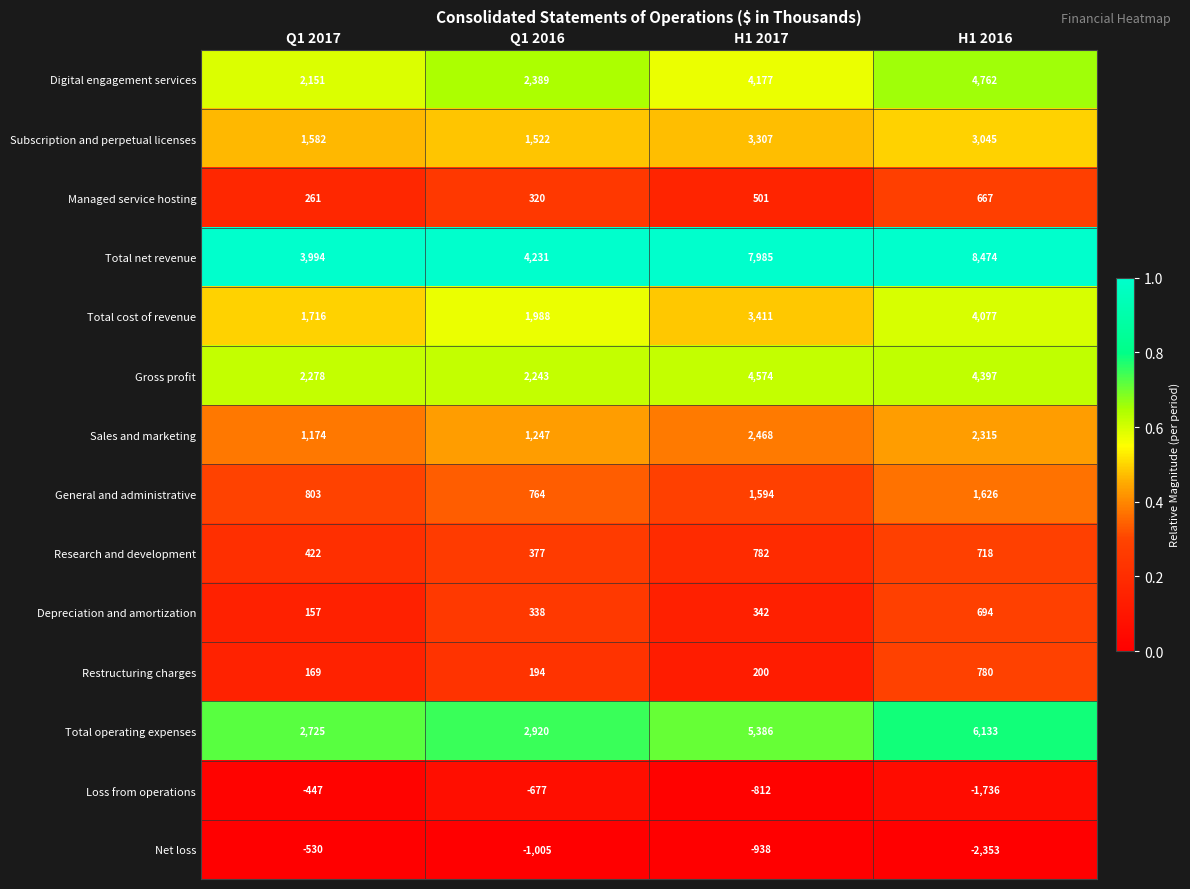

How many series are shown in this chart?

14